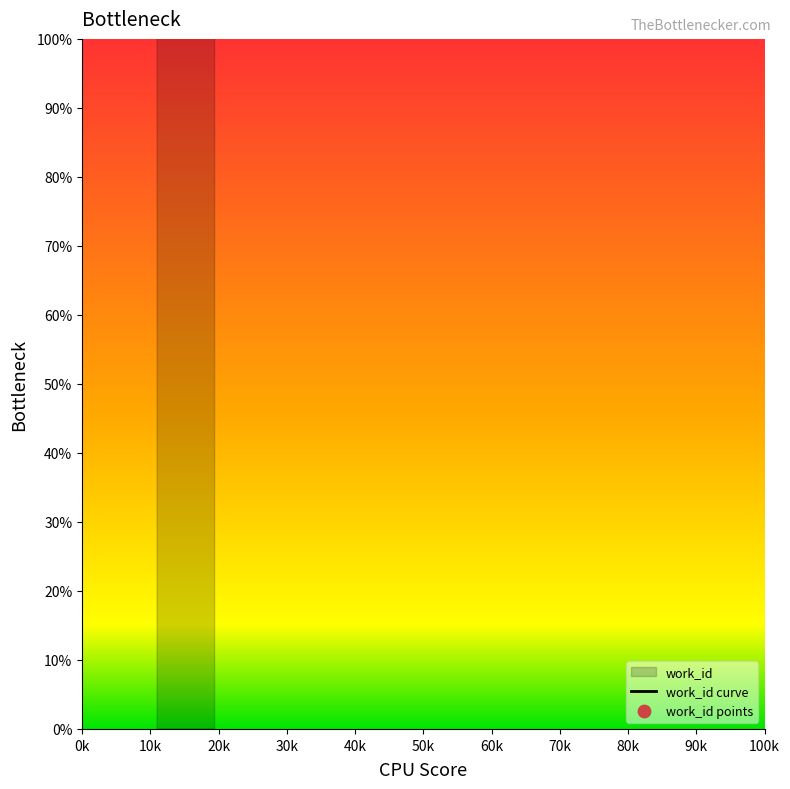

Which has a higher value, 10994 or 19421?

19421